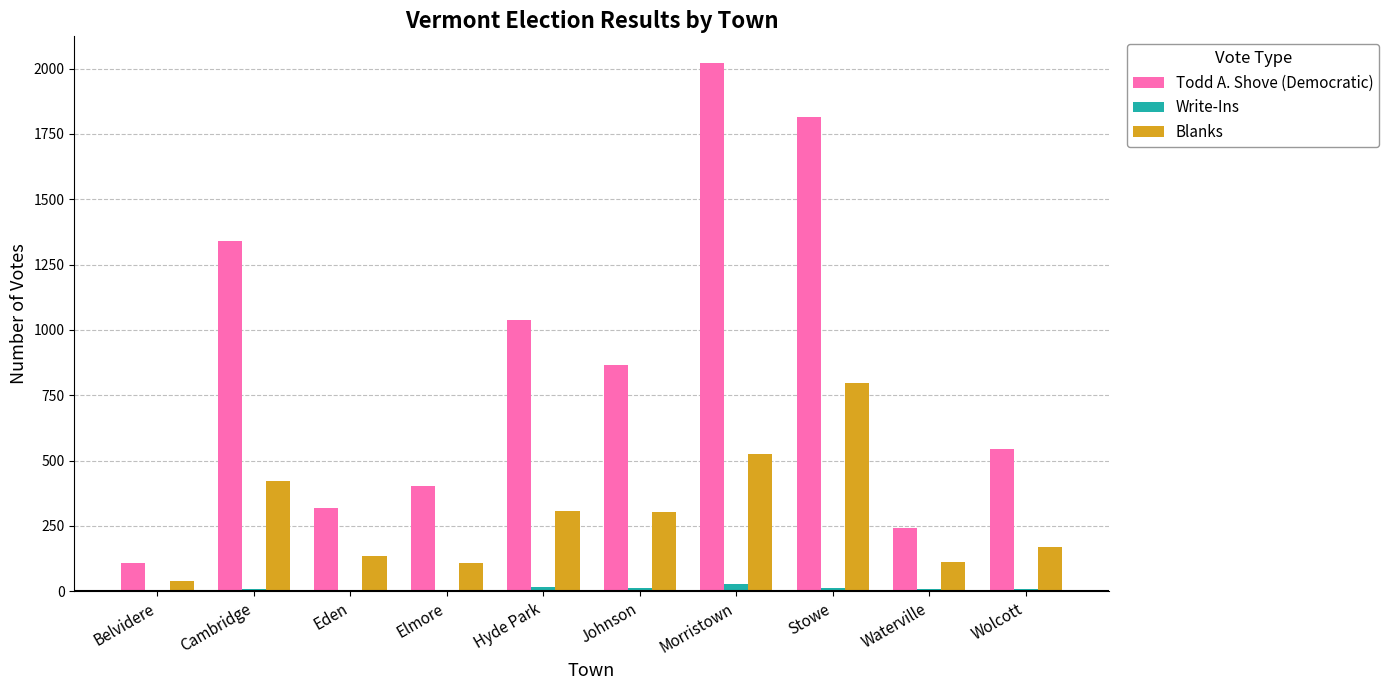

What is the sum of all Blanks values?

2921